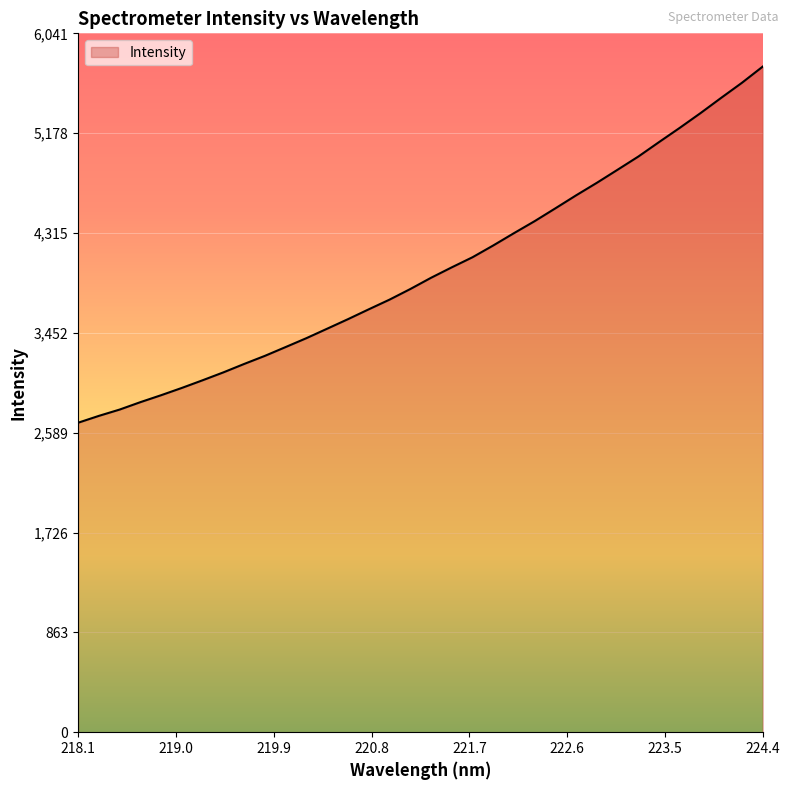

What is the minimum value shown in the chart?

2675.0